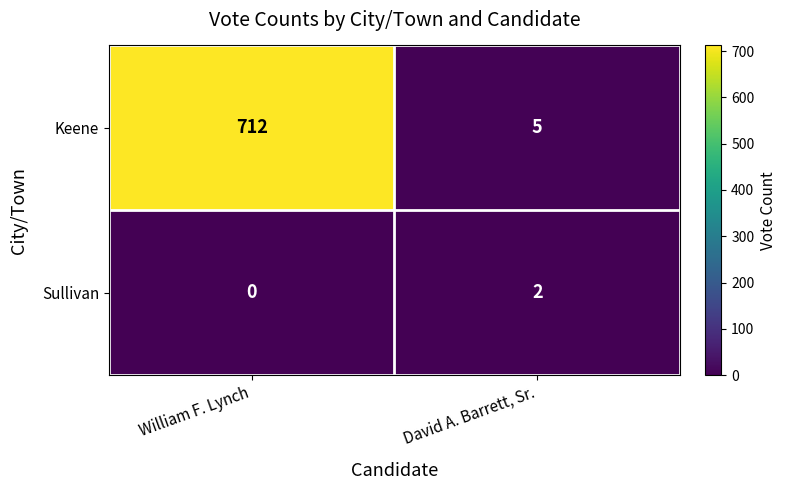

Is the value of Keene at David A. Barrett, Sr. greater than the value of Sullivan at William F. Lynch?

Yes